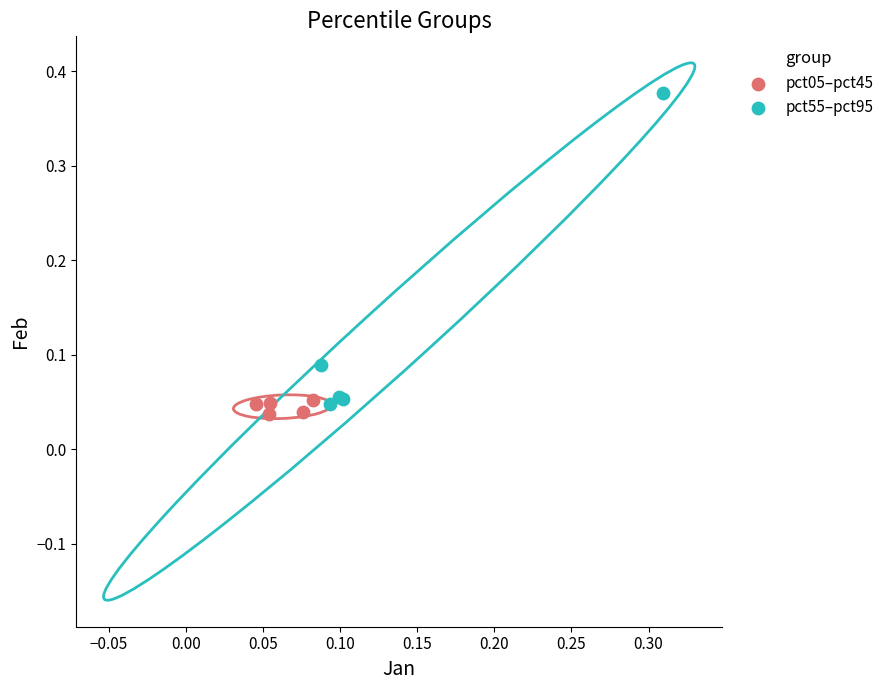

Which series contains the lowest Y value?

pct05–pct45